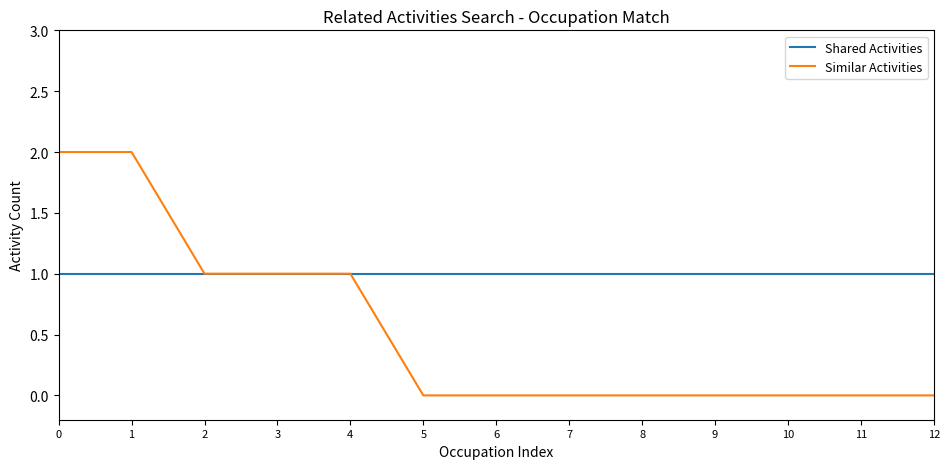

Rank the series at 8 from highest to lowest value.

Shared Activities, Similar Activities